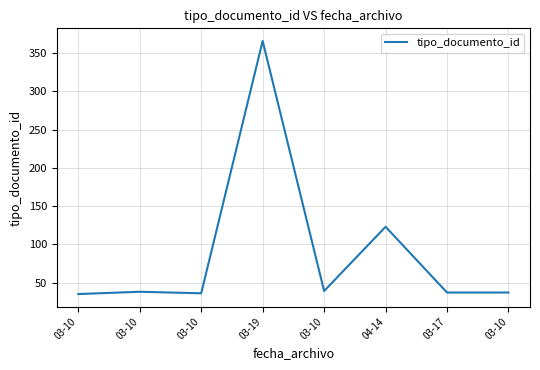

Approximately how many times larger is the value at 03-19 compared to 03-17?

9.9